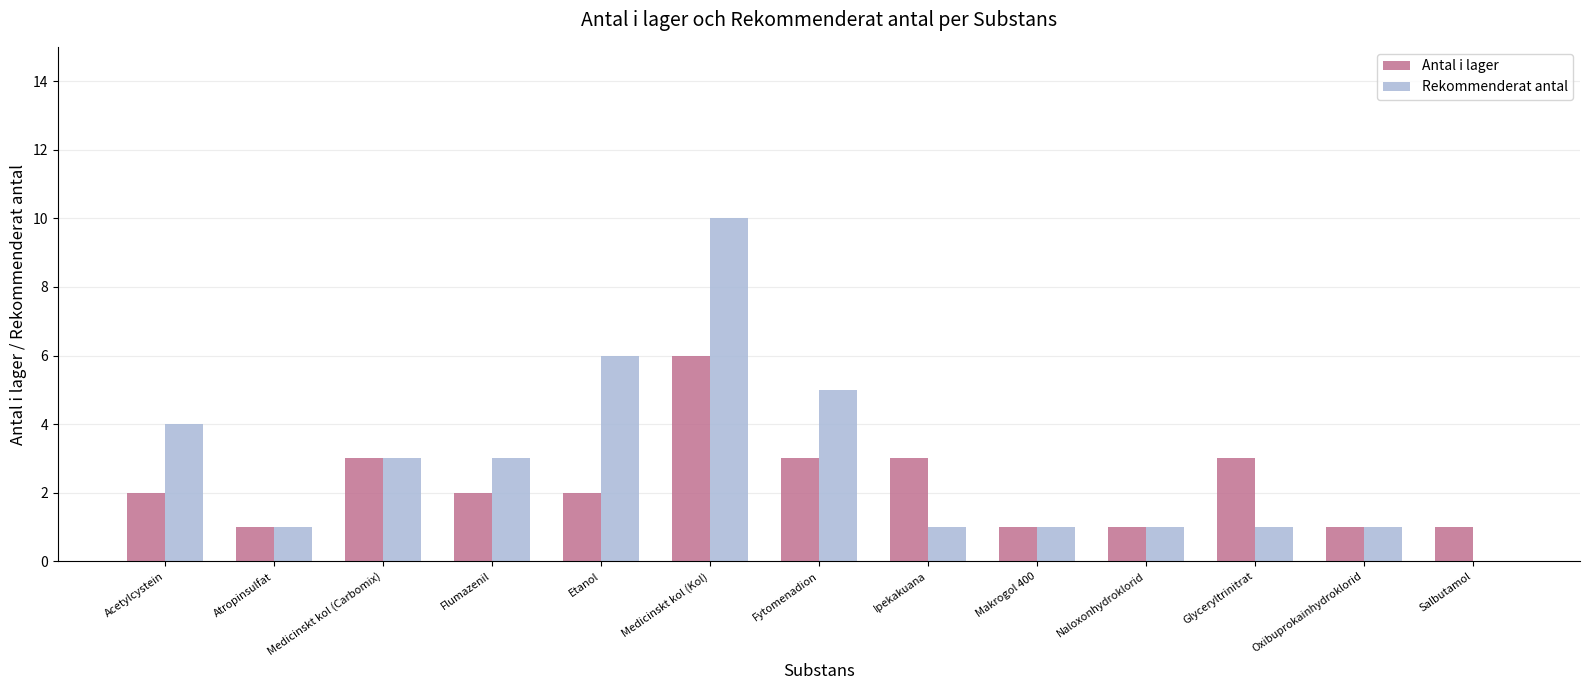

What is the sum of all Rekommenderat antal values?

37